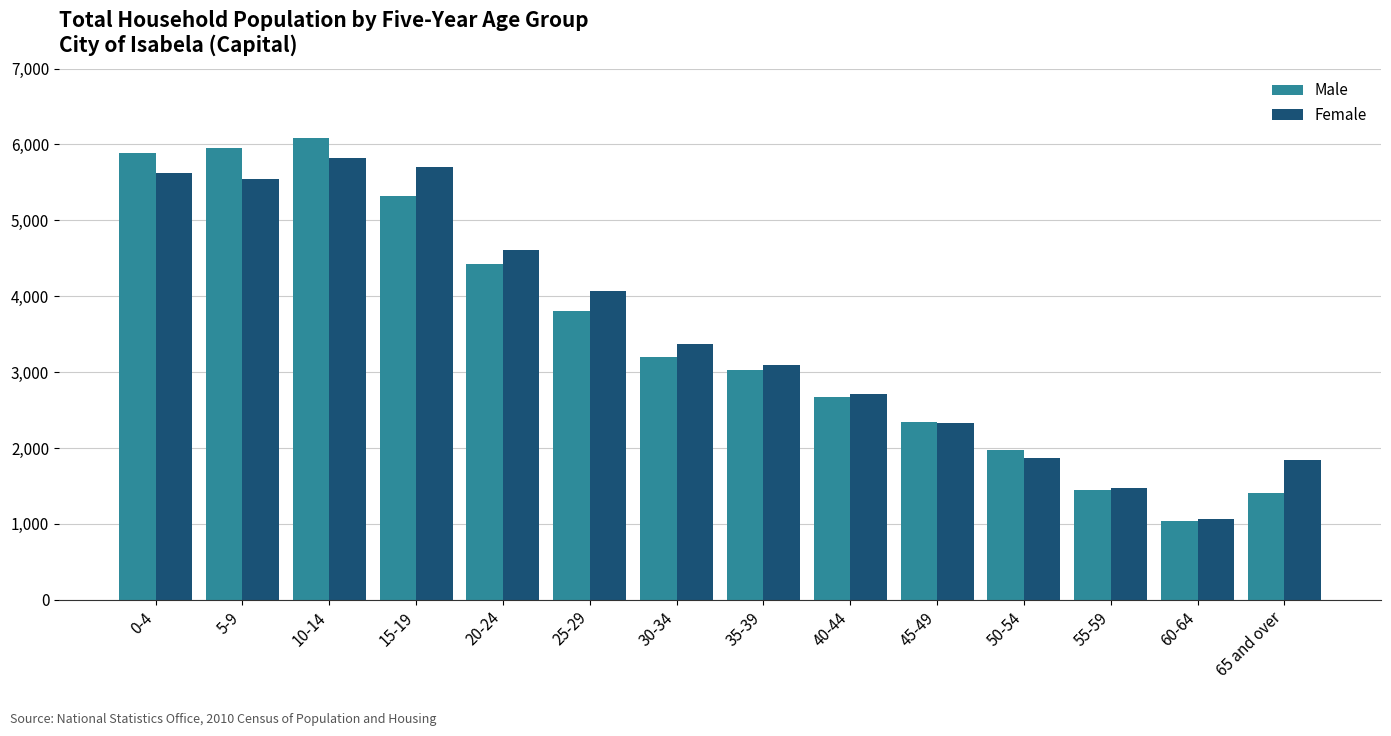

How many bars are there in total?

28